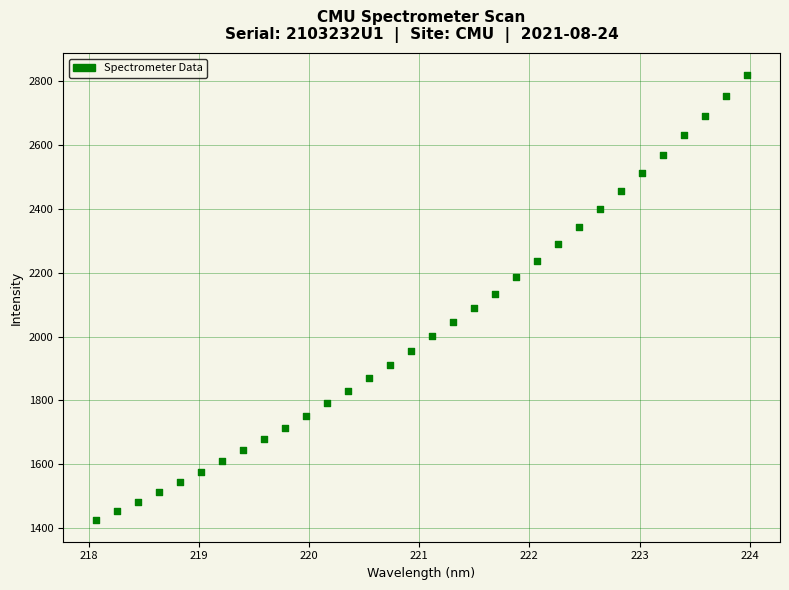

What is the range of X values (max minus min)?

5.9